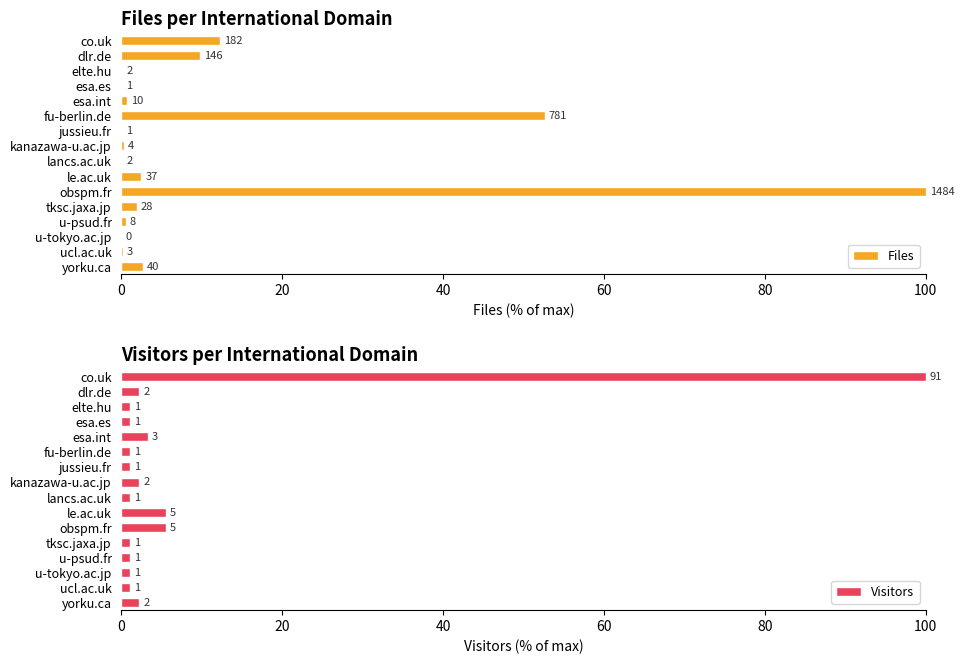

What is the highest value of the Files series?

100.0